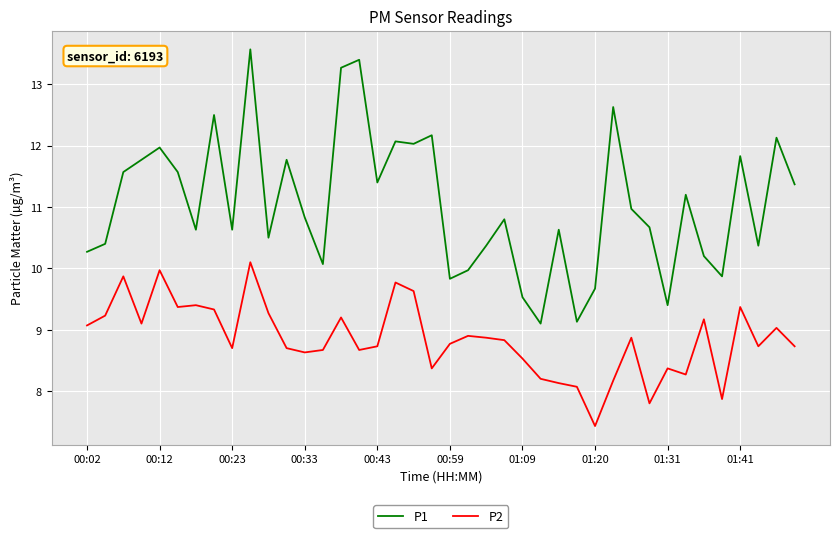

Which series has the largest range (max minus min)?

P1